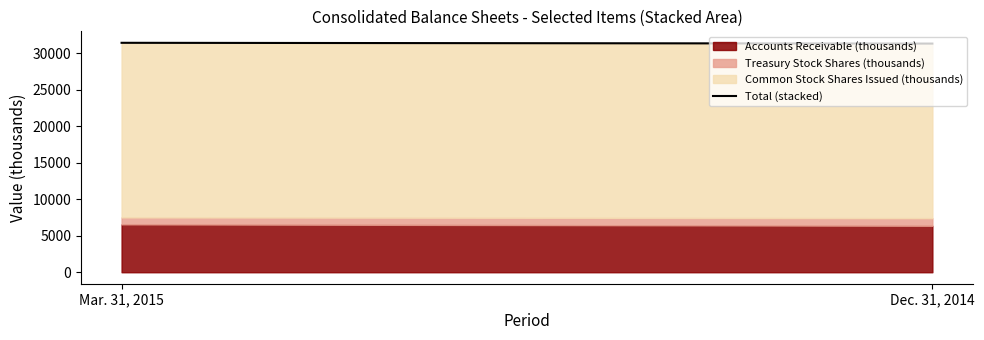

How many lines are shown in the chart?

3